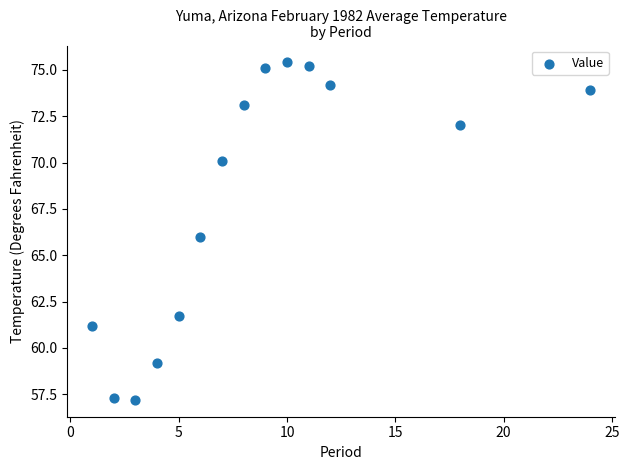

List the coordinates of all points as (Y, X) pairs, reading left to right.

(61.2, 1.0)  (57.3, 2.0)  (57.2, 3.0)  (59.2, 4.0)  (61.7, 5.0)  (66.0, 6.0)  (70.1, 7.0)  (73.1, 8.0)  (75.1, 9.0)  (75.4, 10.0)  (75.2, 11.0)  (74.2, 12.0)  (72.0, 18.0)  (73.9, 24.0)